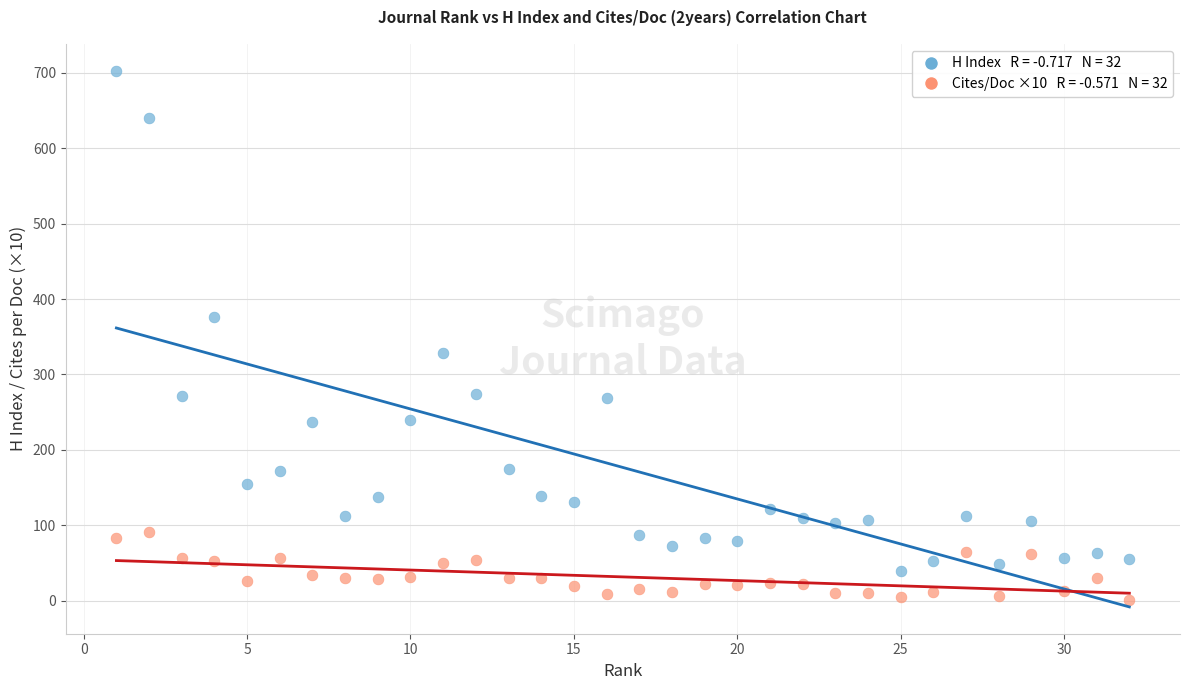

Across all data points, what is the range of Y values (max minus min)?

702.5